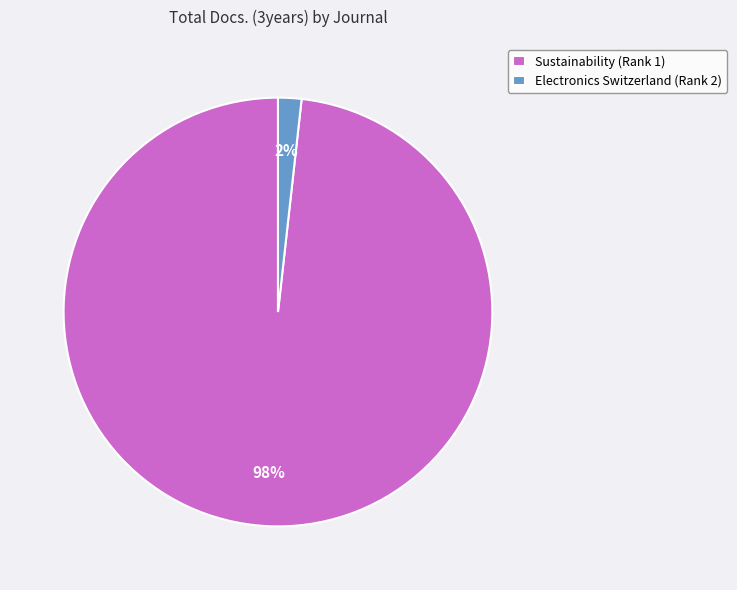

True or false: Sustainability (Rank 1) accounts for 85% of the total.

False